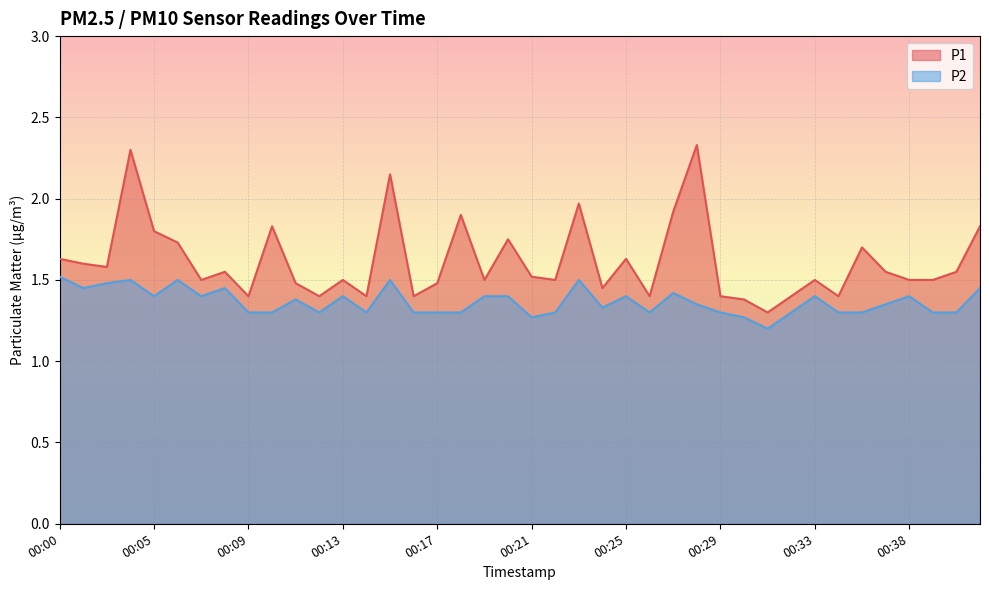

True or false: P1 and P2 cross at least once.

False